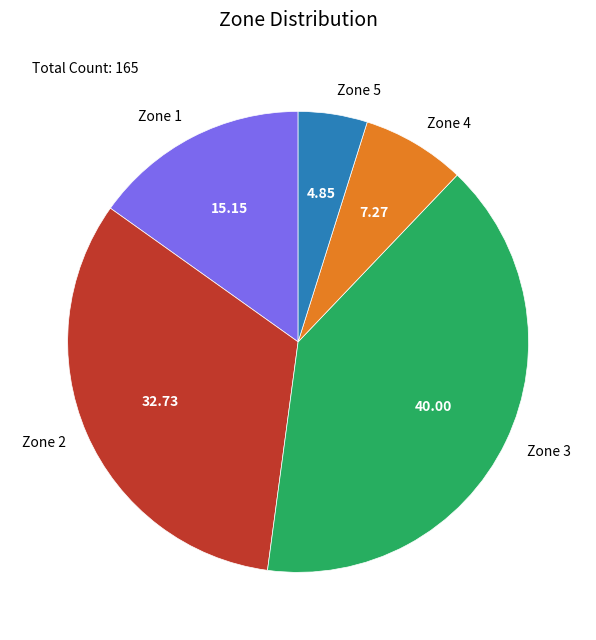

Does Zone 3 account for over 50% of the chart?

No